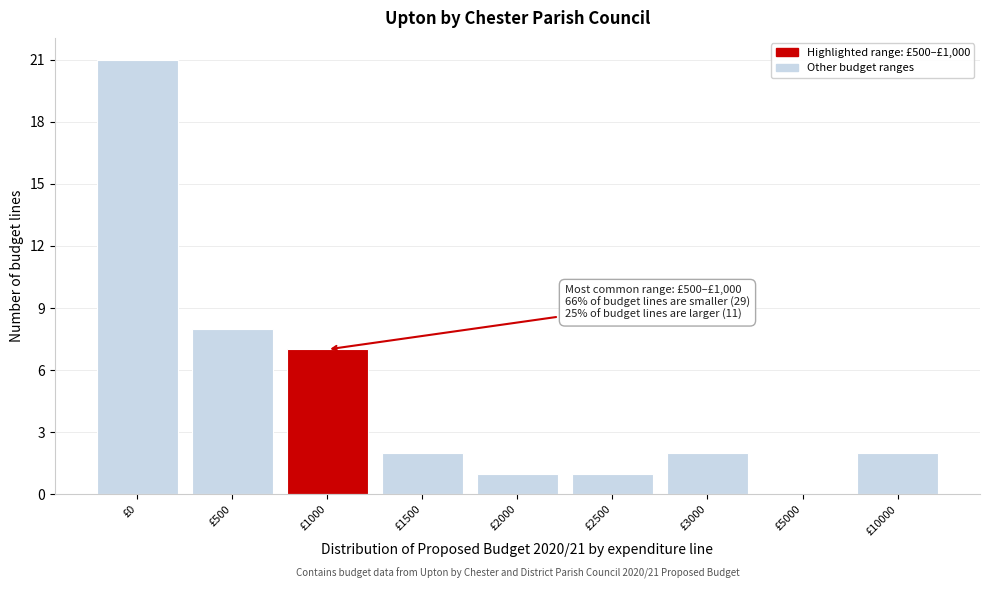

Reading left to right, what are all the values shown in this chart?

£0=21	£500=8	£1000=7	£1500=2	£2000=1	£2500=1	£3000=2	£5000=0	£10000=2